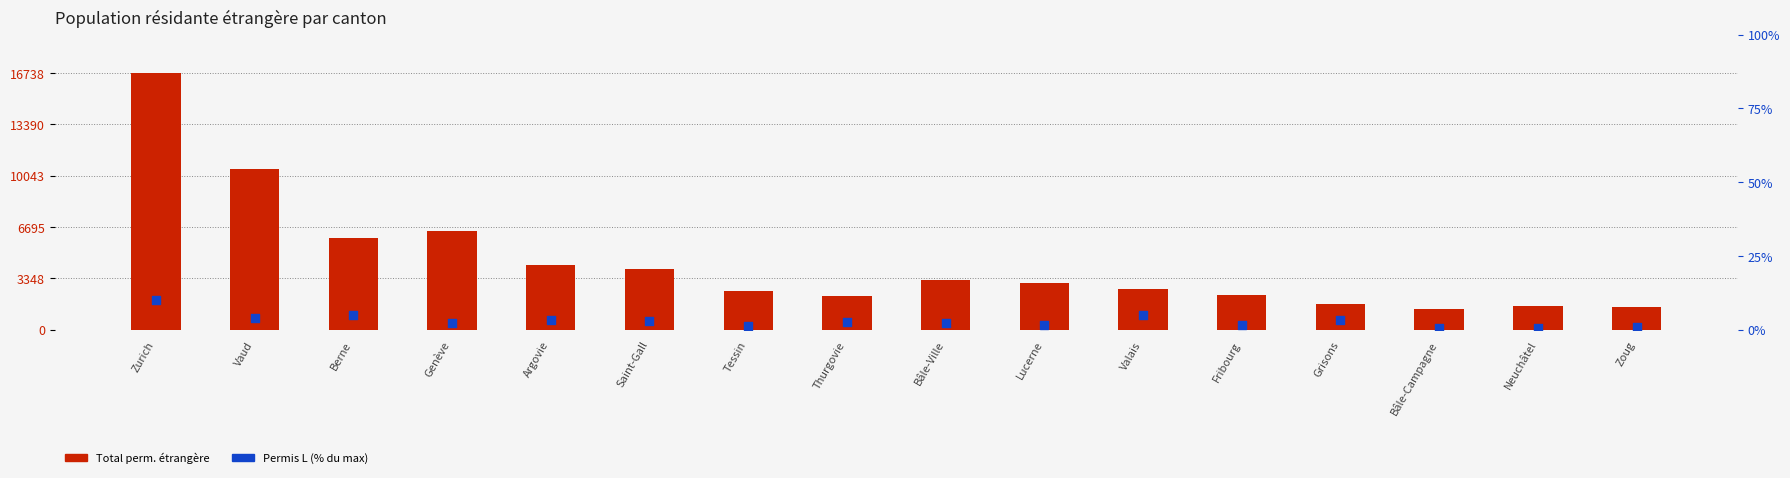

Which series has the largest total across all categories?

Total perm. étrangère